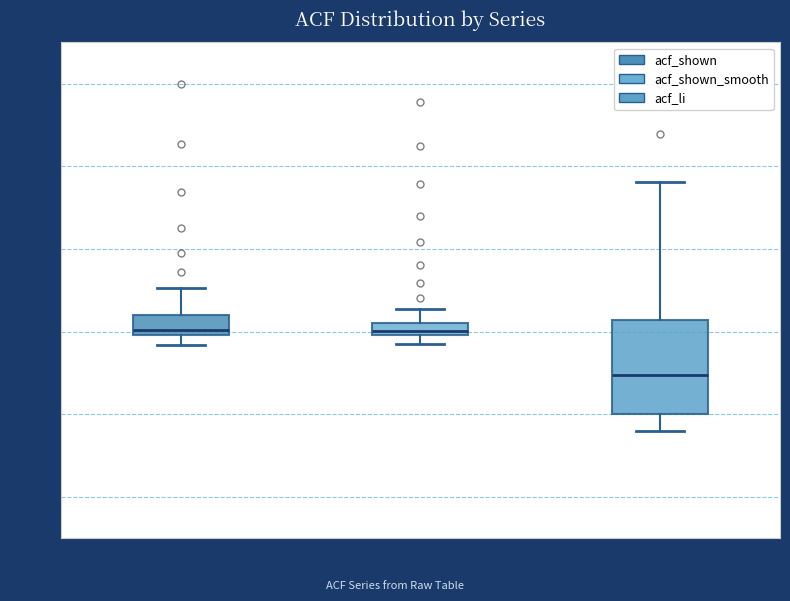

Which box is the tallest, from its lower edge to its upper edge?

acf_li